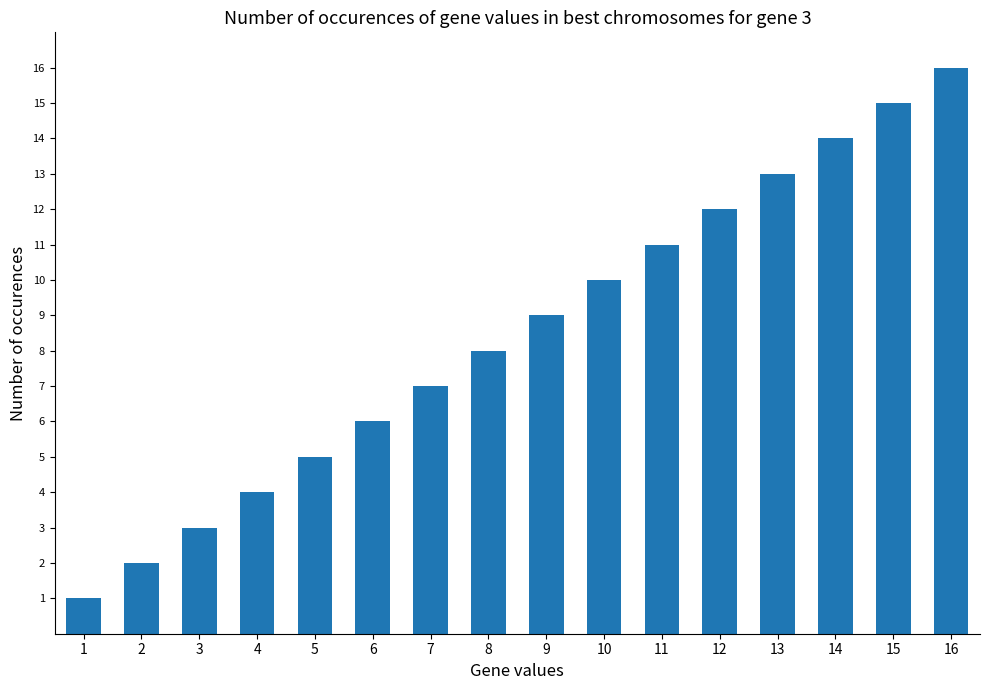

What is the difference between the maximum and second lowest values?

14